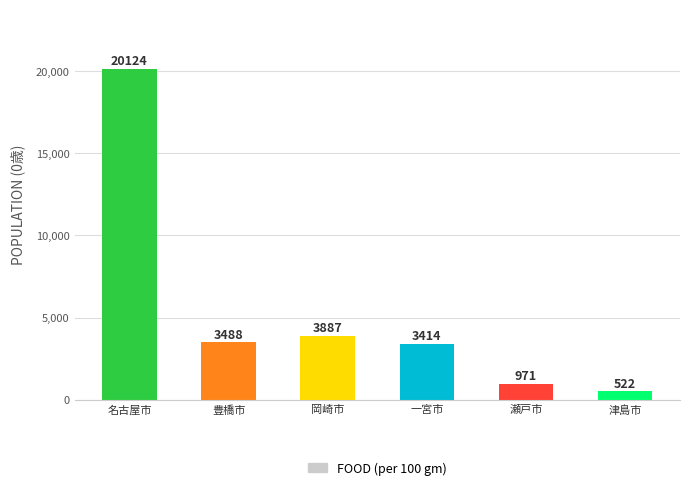

How many bars are there in total?

6